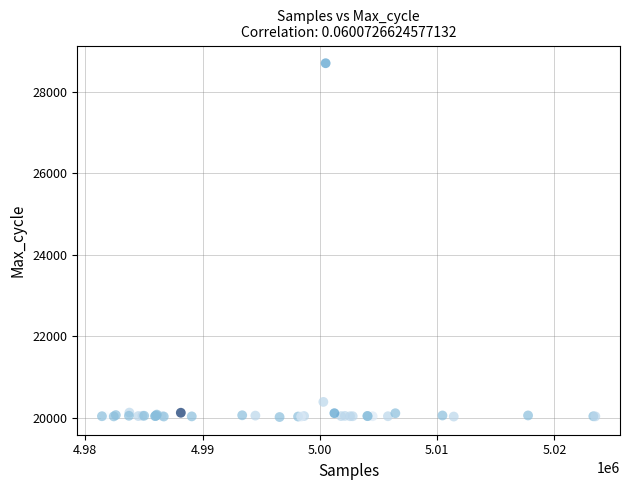

What Y value in the scatter plot is closest to 24359?

20393